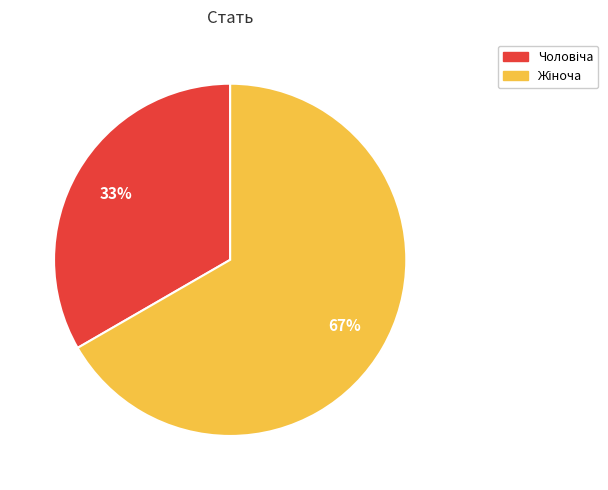

Is there any slice that represents more than half of the pie?

Yes